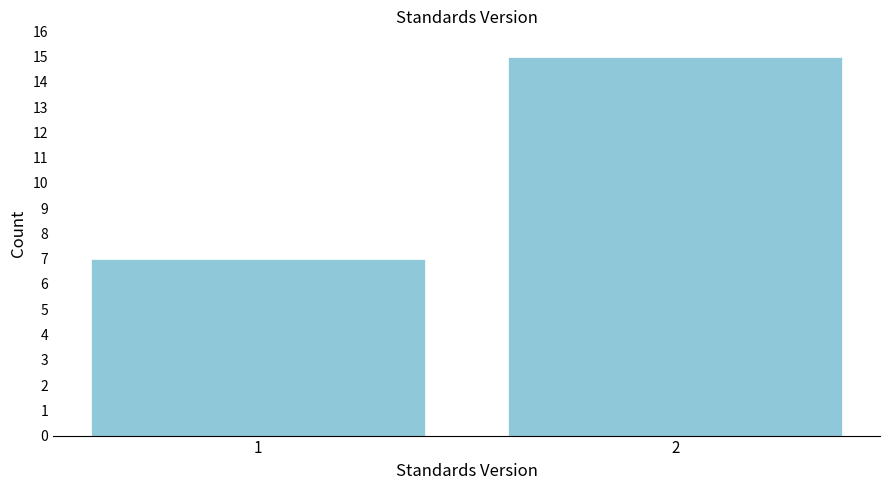

Reading right to left, extract all data points from this chart.

2=15	1=7